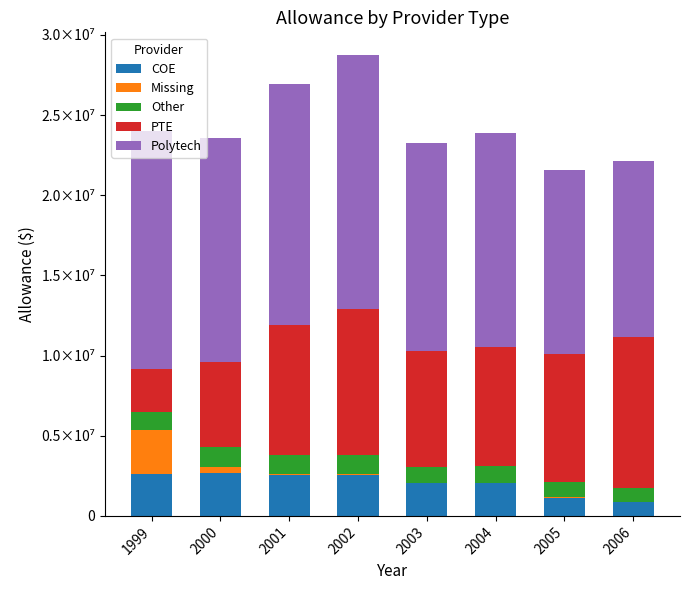

Rank the series by their maximum value, from lowest to highest.

Other, COE, Missing, PTE, Polytech